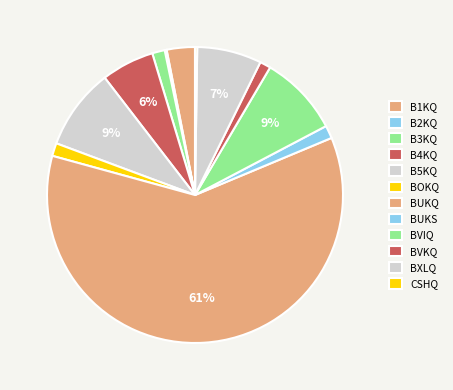

Which slice is the largest?

BUKQ